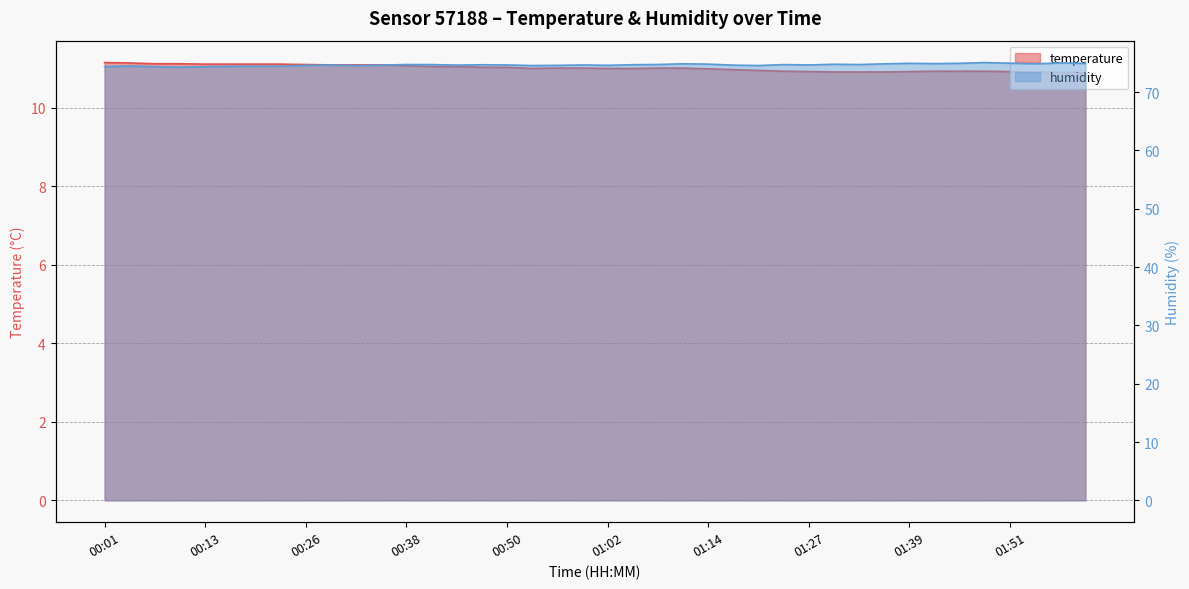

Which series has the largest total across all categories?

humidity